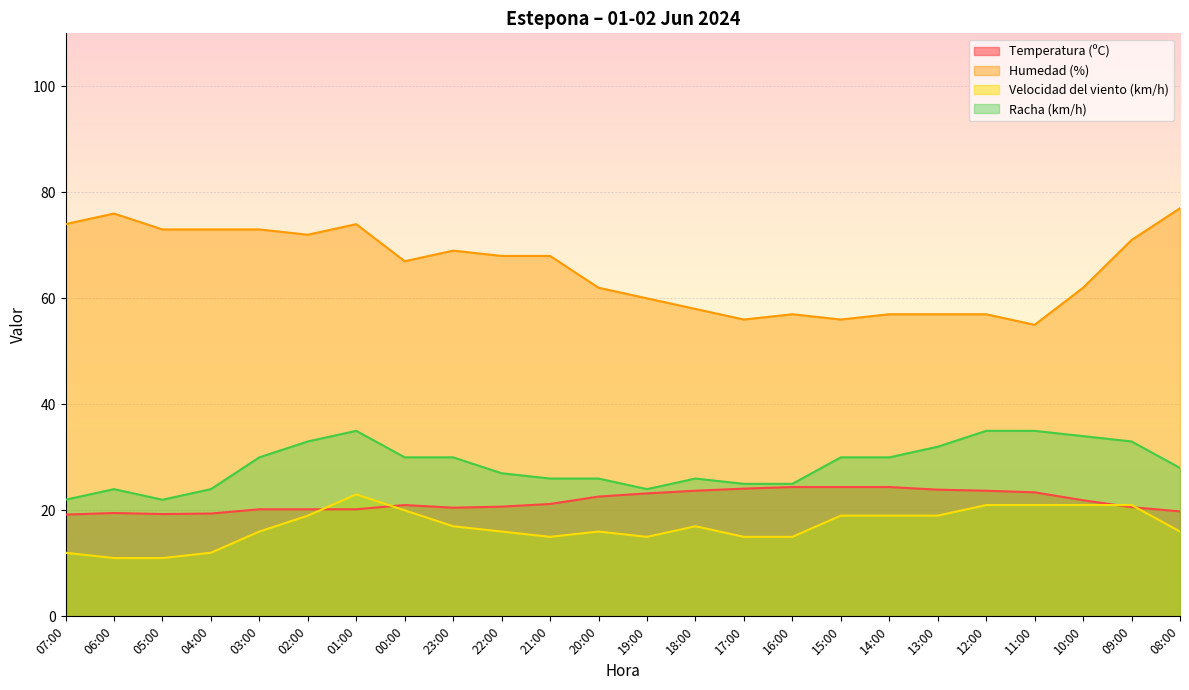

Between which two adjacent categories do Velocidad del viento (km/h) and Temperatura (ºC) first intersect?

02:00 and 01:00